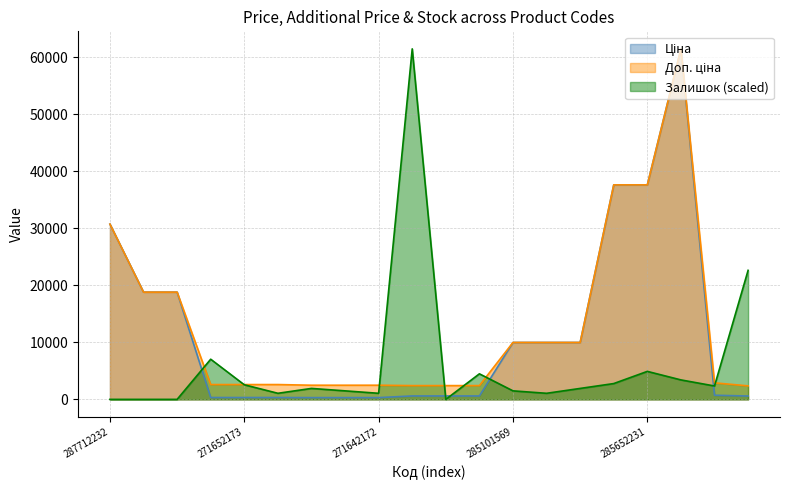

The value of Залишок at 271642173 is 2023.3. True or false?

False